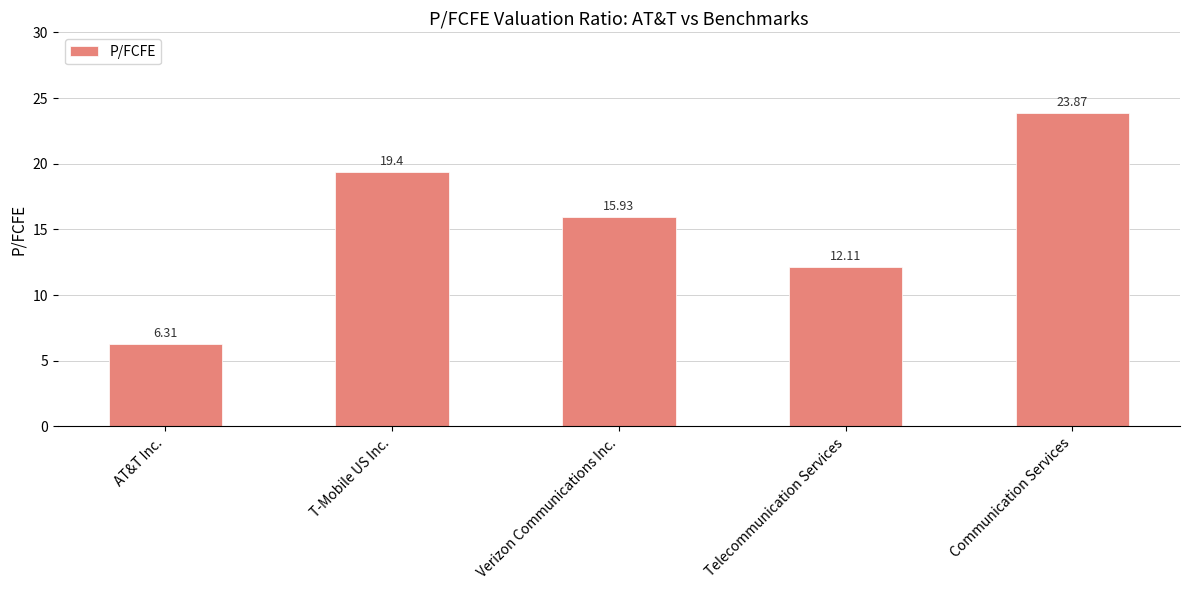

What is the label of the 4th bar from the left?

Telecommunication Services